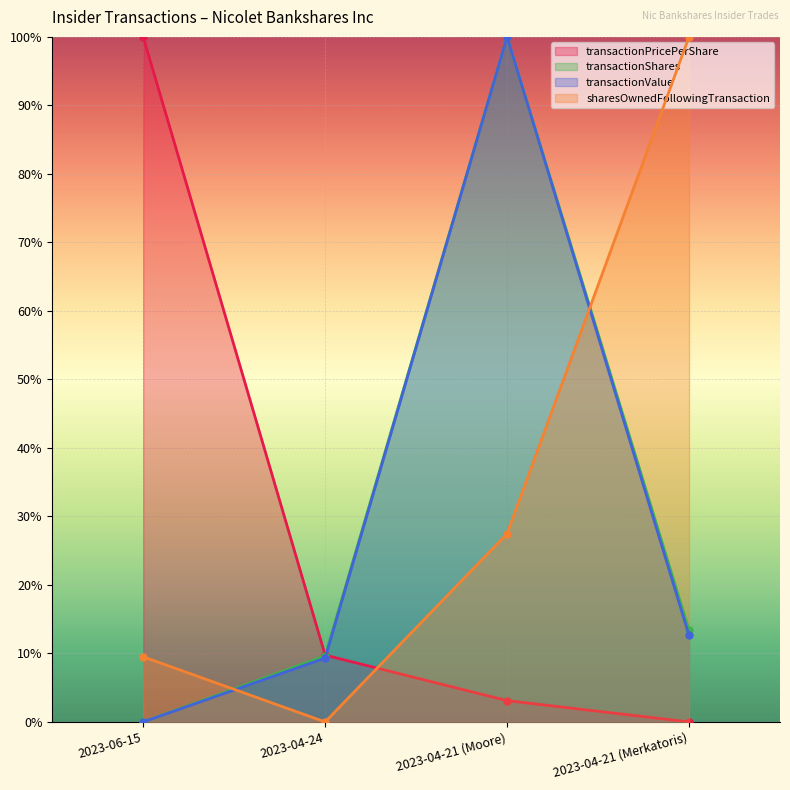

What is the spread (max minus min) of values at 2023-04-21 (Moore)?

1.0